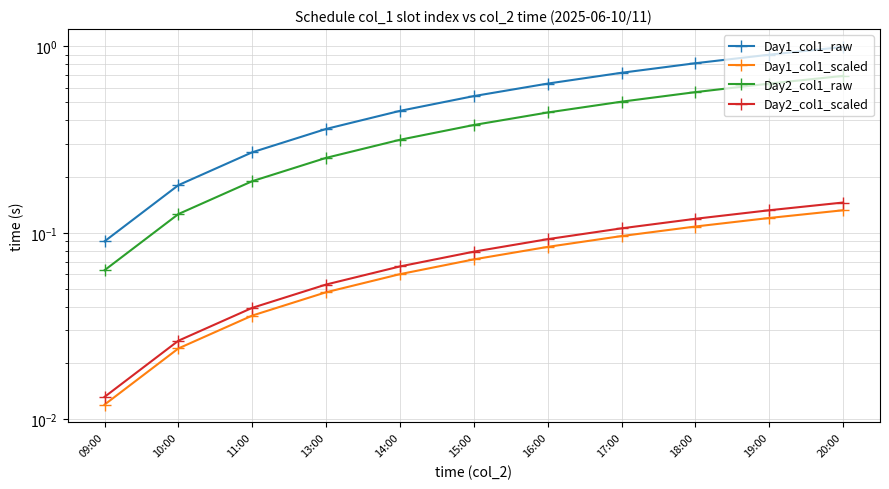

Which series has the largest total across all categories?

Day1_col1_raw